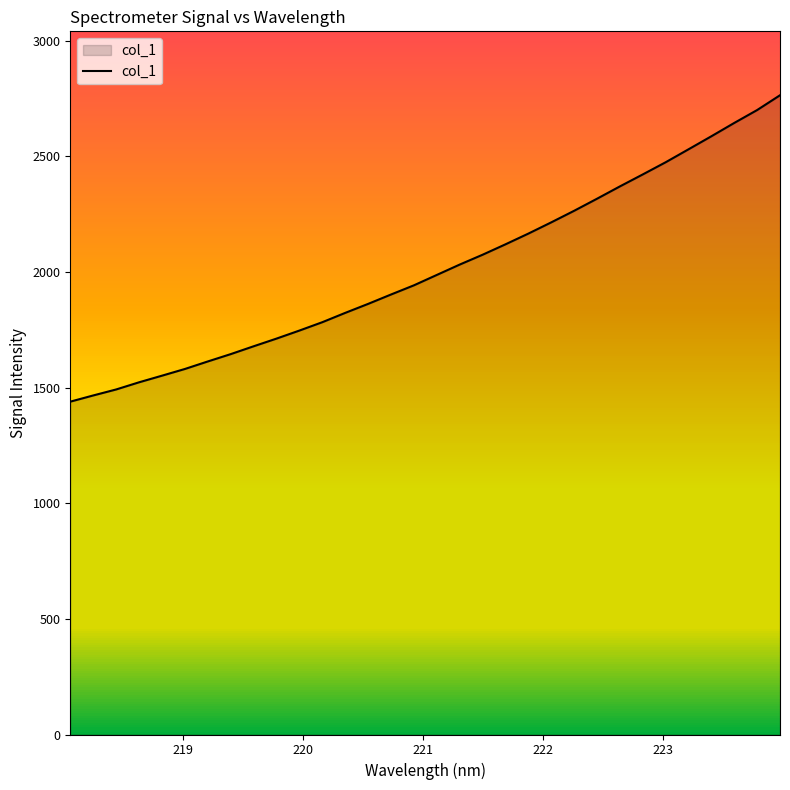

What is the minimum value shown in the chart?

1439.5